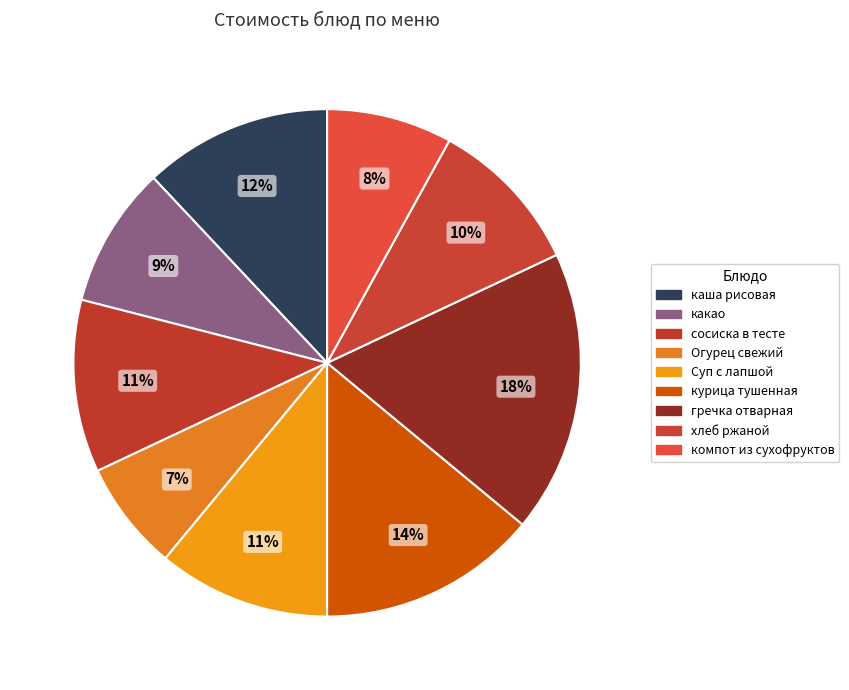

How many segments does this pie chart have?

9